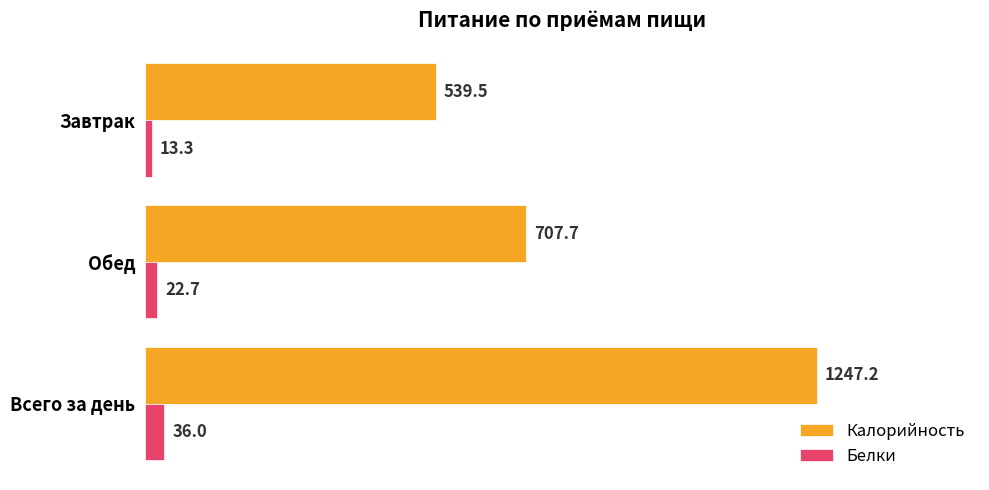

Which label corresponds to the largest value in the chart?

Всего за день